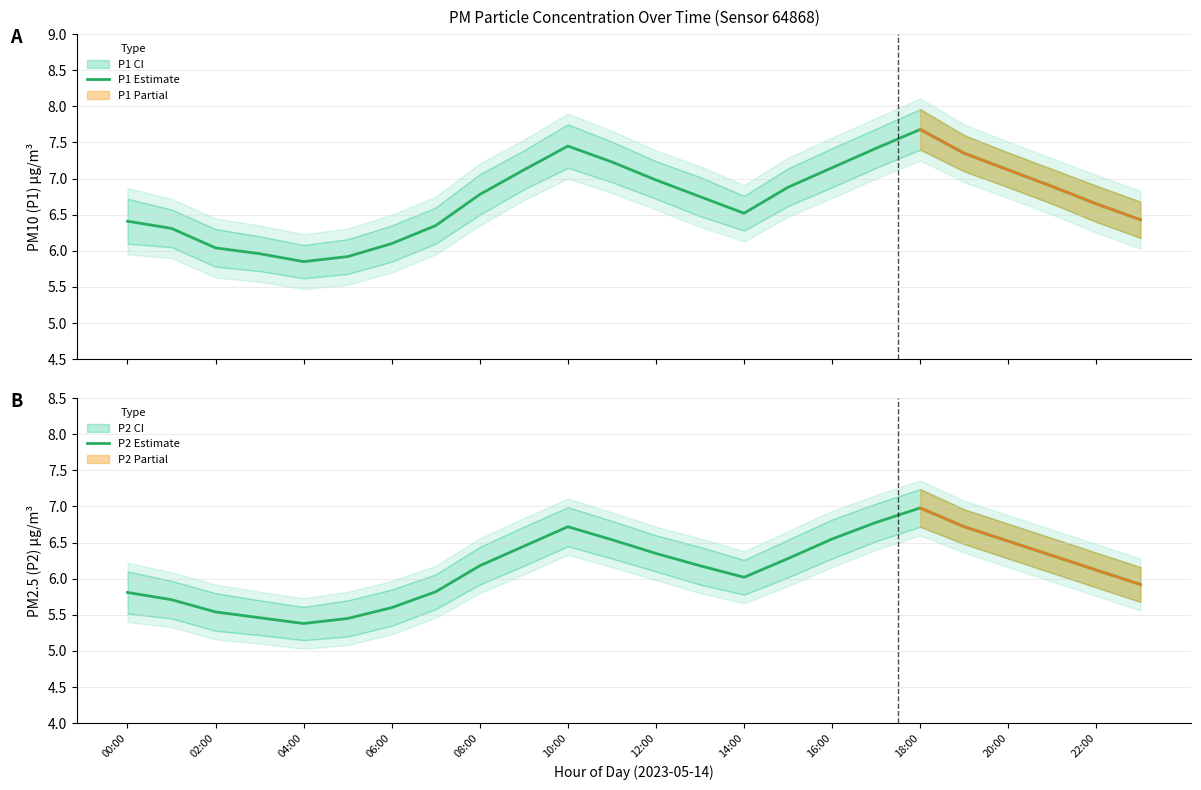

At which label is P2 Estimate closest to 6?

14:00